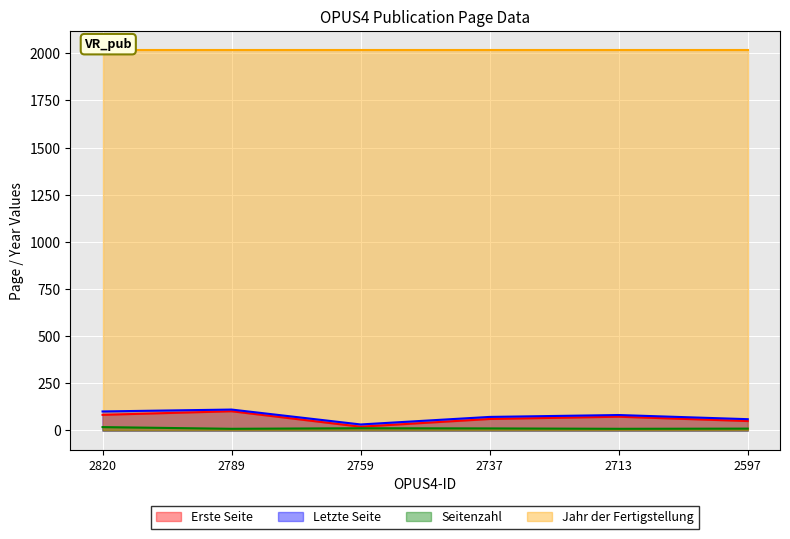

The value of Letzte Seite at 2789 is 111. True or false?

True